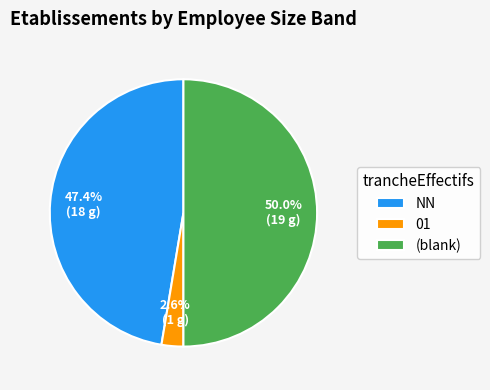

Rank the categories by value from lowest to highest.

01, NN, (blank)